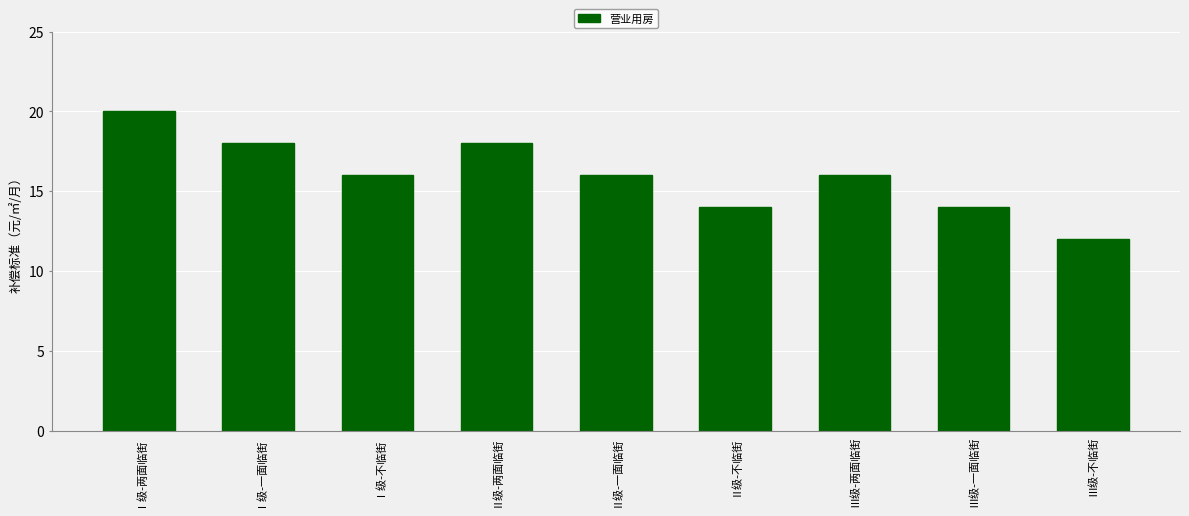

What value does the data have at Ⅰ级-两面临街?

20